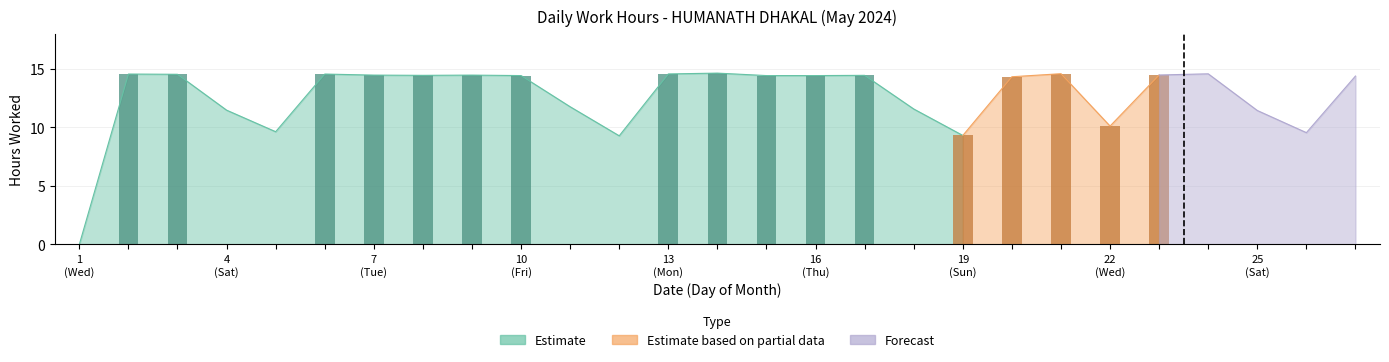

List the labels in order of value, largest first.

14, 21, 24, 13, 2, 6, 3, 23, 7, 9, 8, 17, 10, 15, 16, 27, 20, 11, 18, 4, 25, 22, 5, 26, 19, 12, 1